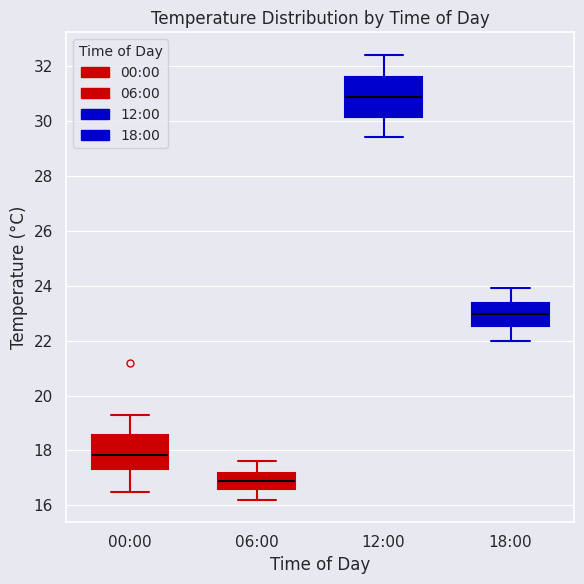

Where is the lower edge of the box for 12:00 on the y-axis? The values are not printed on the chart, so give them approximately, as read against the axis.

30.2